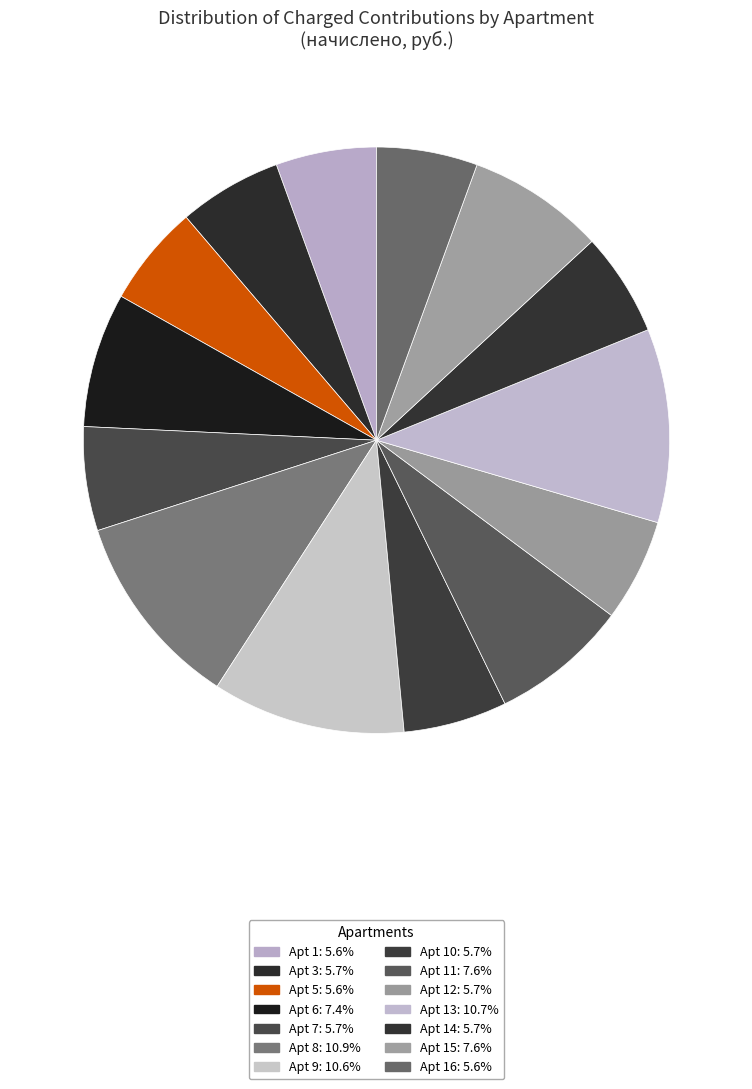

What is the smallest slice in the pie chart?

1